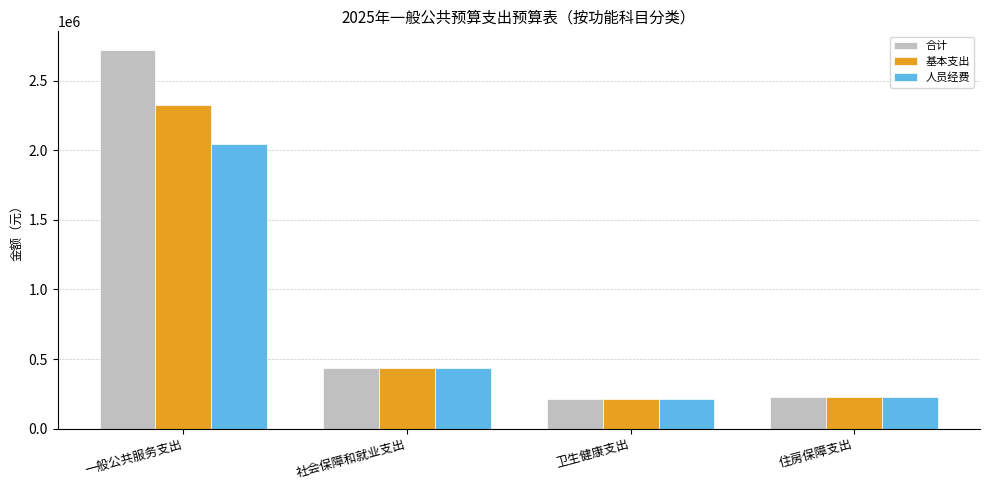

What value does the 人员经费 series have at 住房保障支出?

226213.9